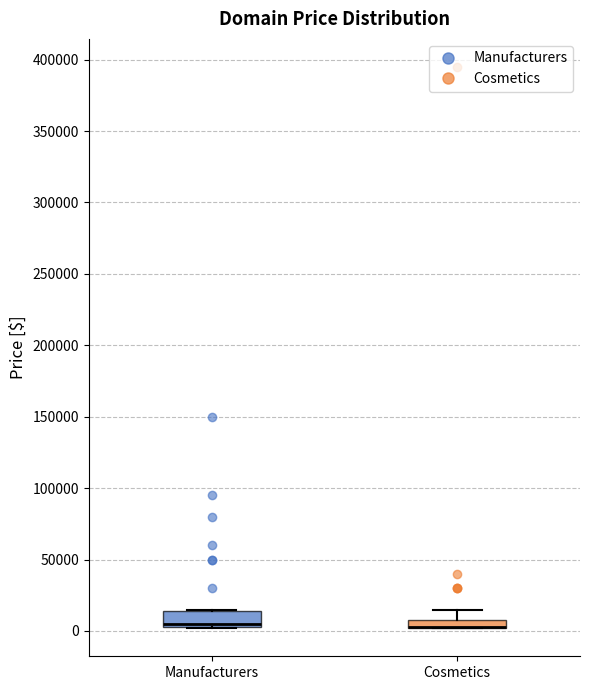

Which box is the tallest, from its lower edge to its upper edge?

Manufacturers